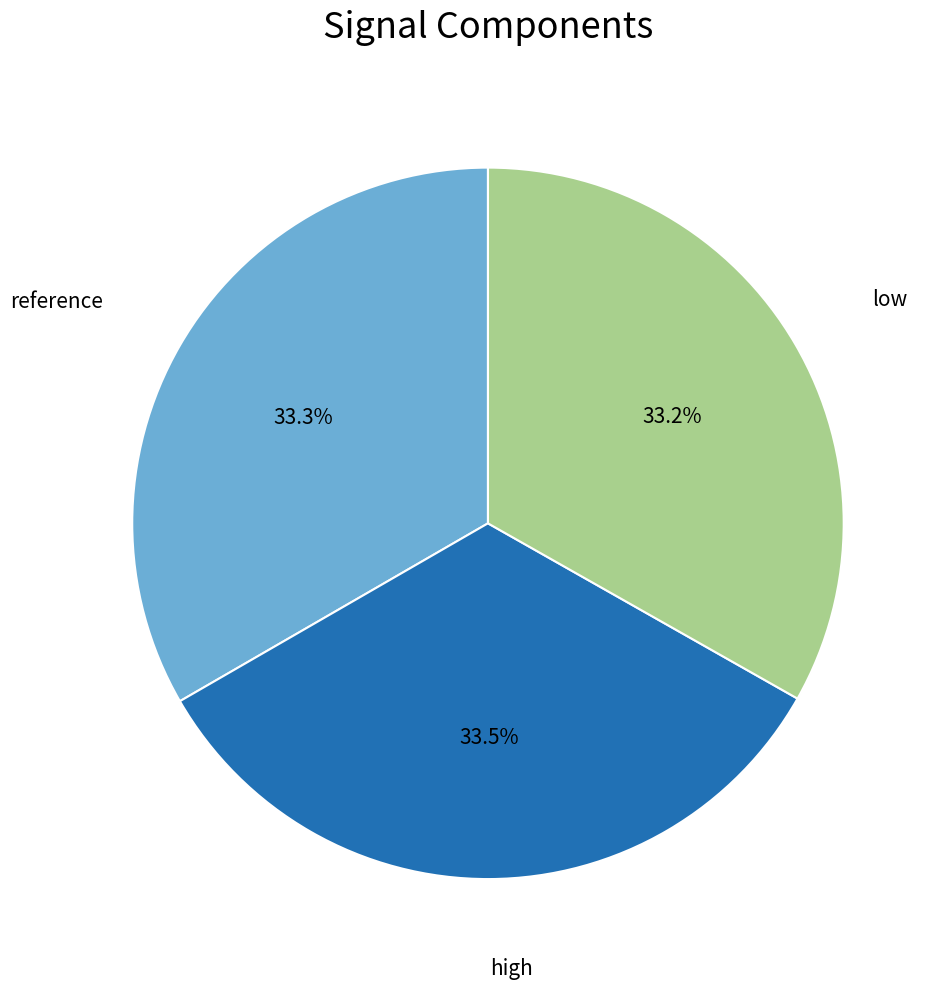

Is there a majority slice in this chart?

No